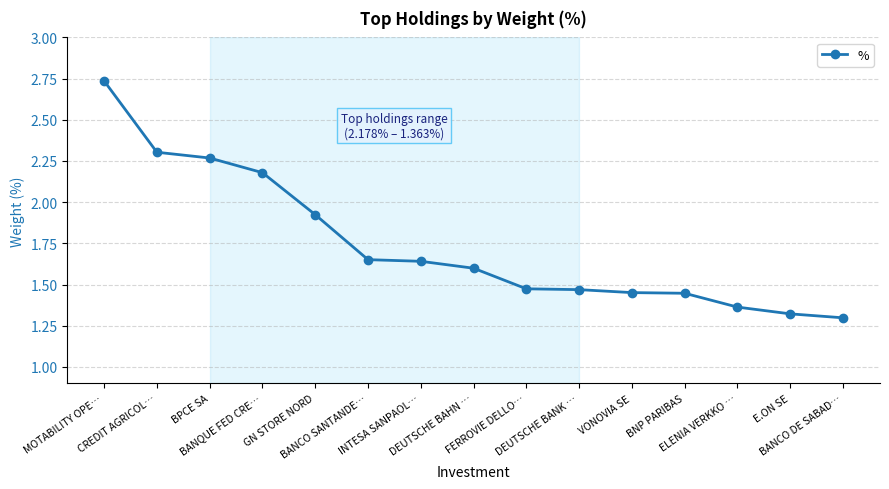

Which has a higher value, BPCE SA or BANCO DE SABAD…?

BPCE SA